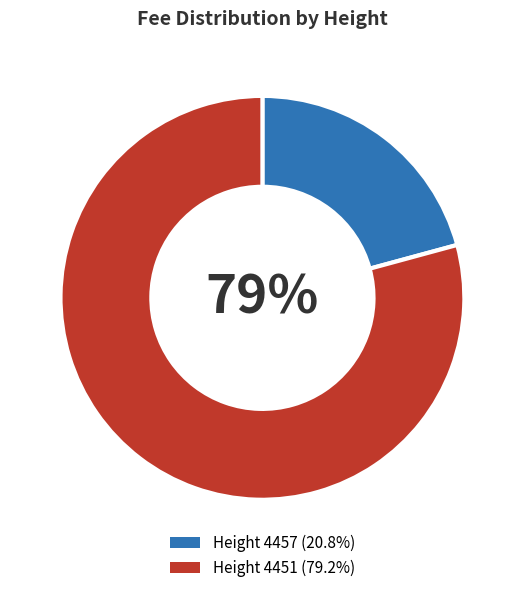

Is there a majority slice in this chart?

Yes